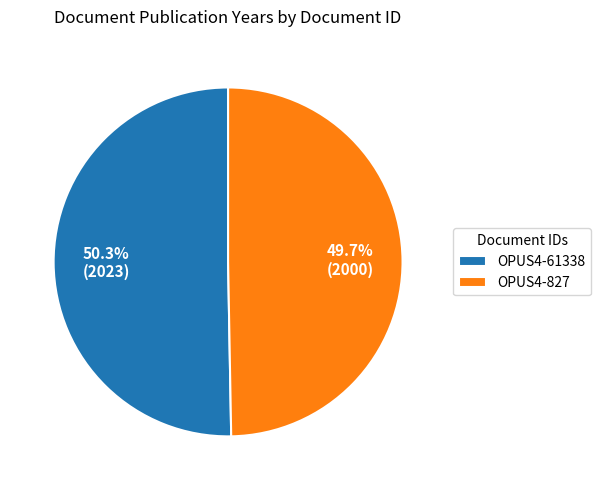

What is the ratio of the value at OPUS4-61338 to the value at OPUS4-827?

1.0